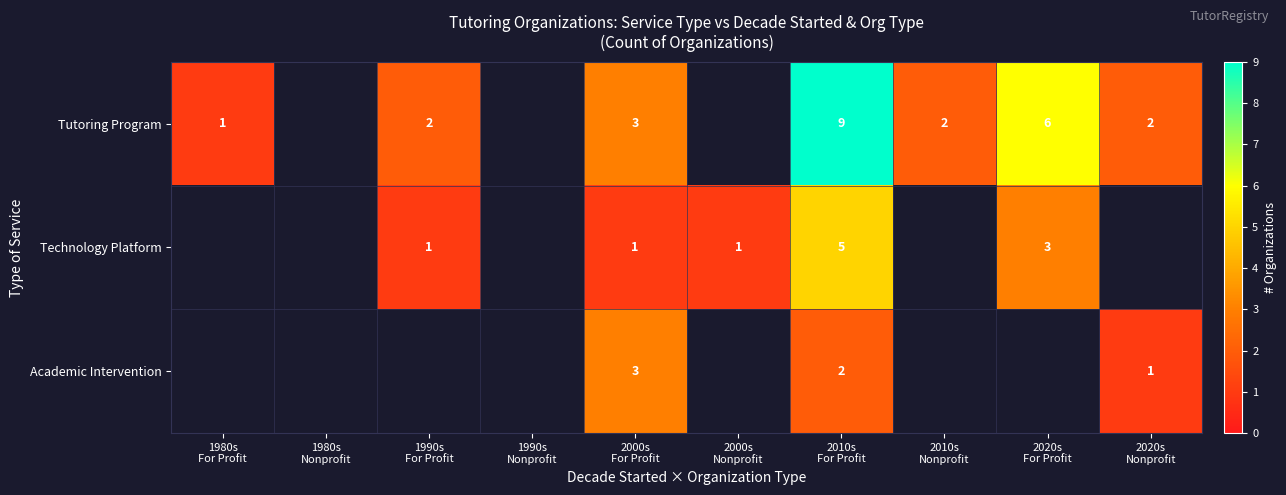

Between 2020s
For Profit and 2010s
For Profit, which is larger?

2010s
For Profit